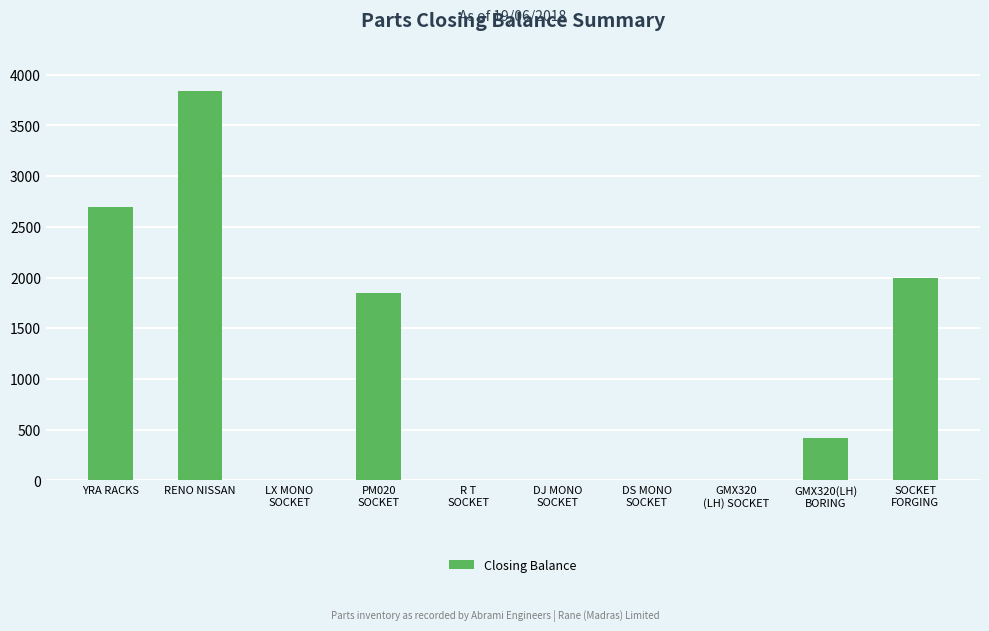

Are the bars grouped side by side (vs. stacked)?

No